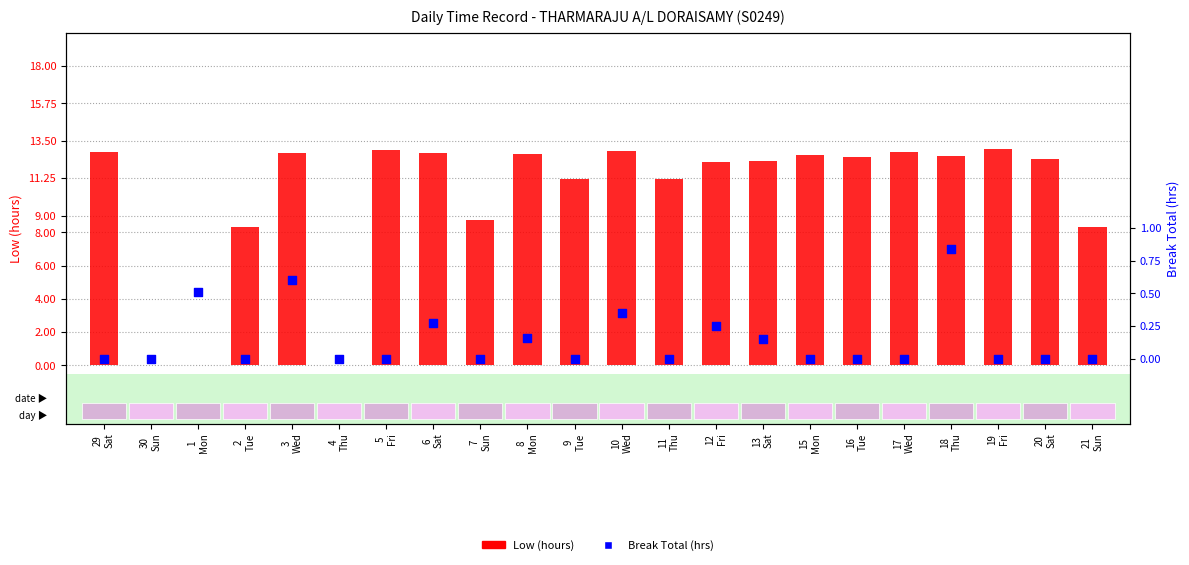

At how many categories does at least one series exceed 6?

19